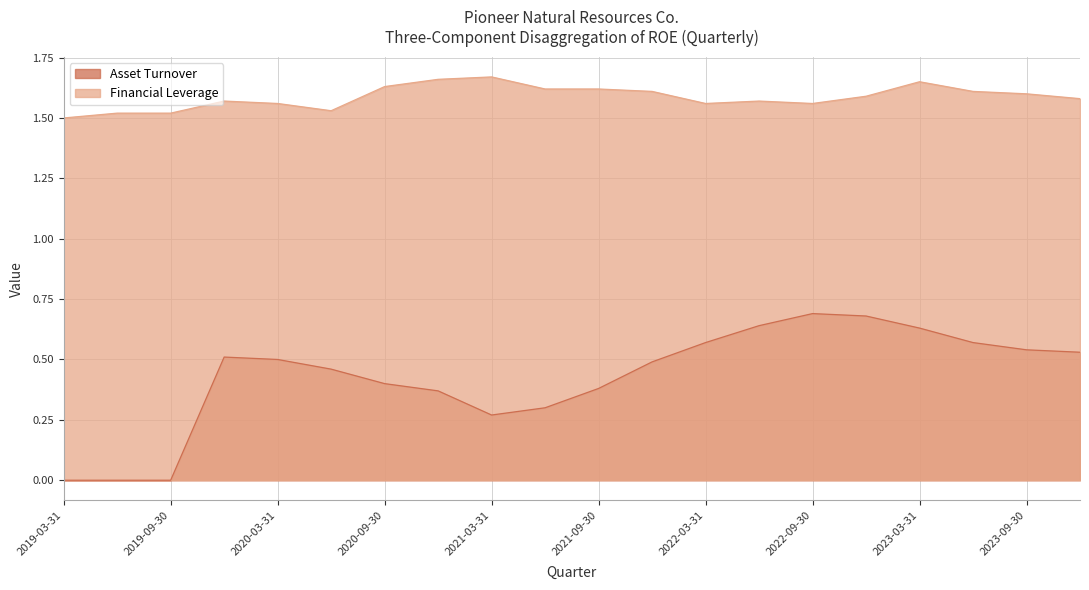

Rank the series by their maximum value, from lowest to highest.

Asset Turnover, Financial Leverage